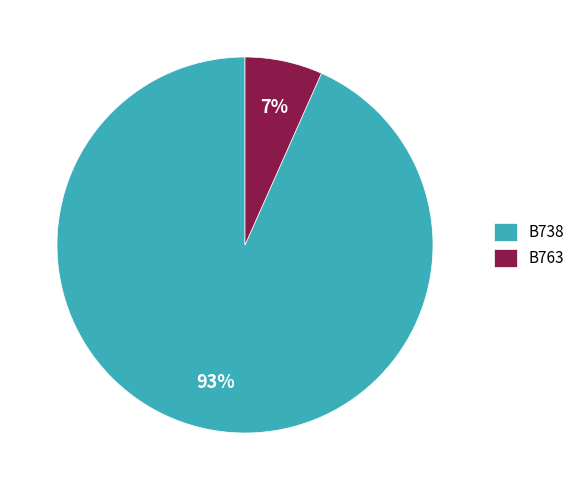

Count the number of slices in the pie.

2